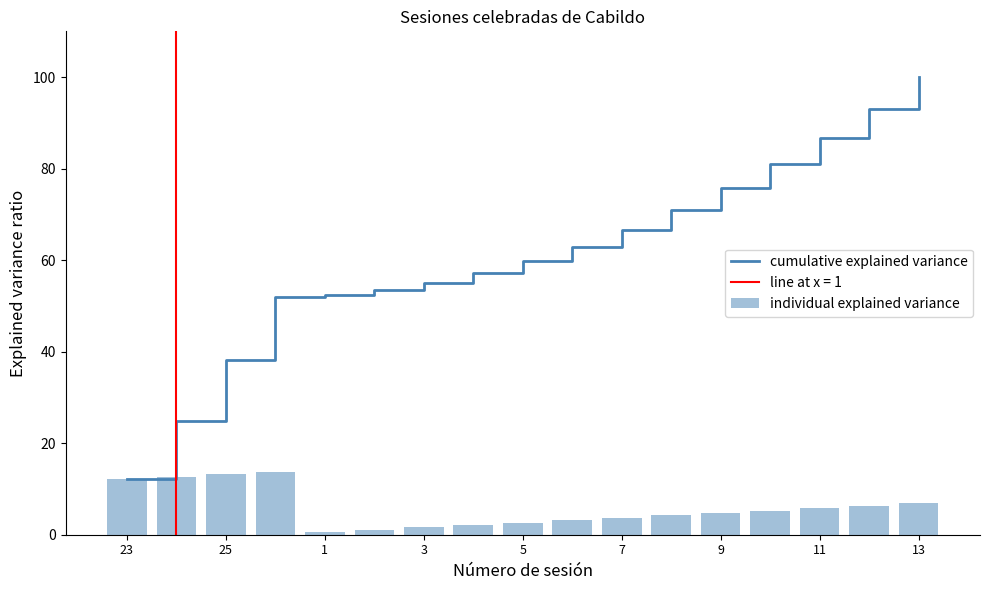

At which label does cumulative explained variance reach its peak?

13